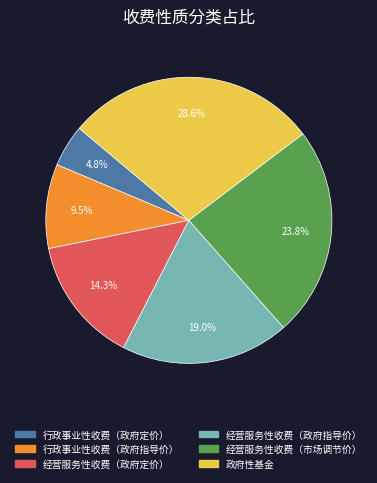

What is the ratio of the value at 经营服务性收费（市场调节价） to the value at 行政事业性收费（政府定价）?

5.0